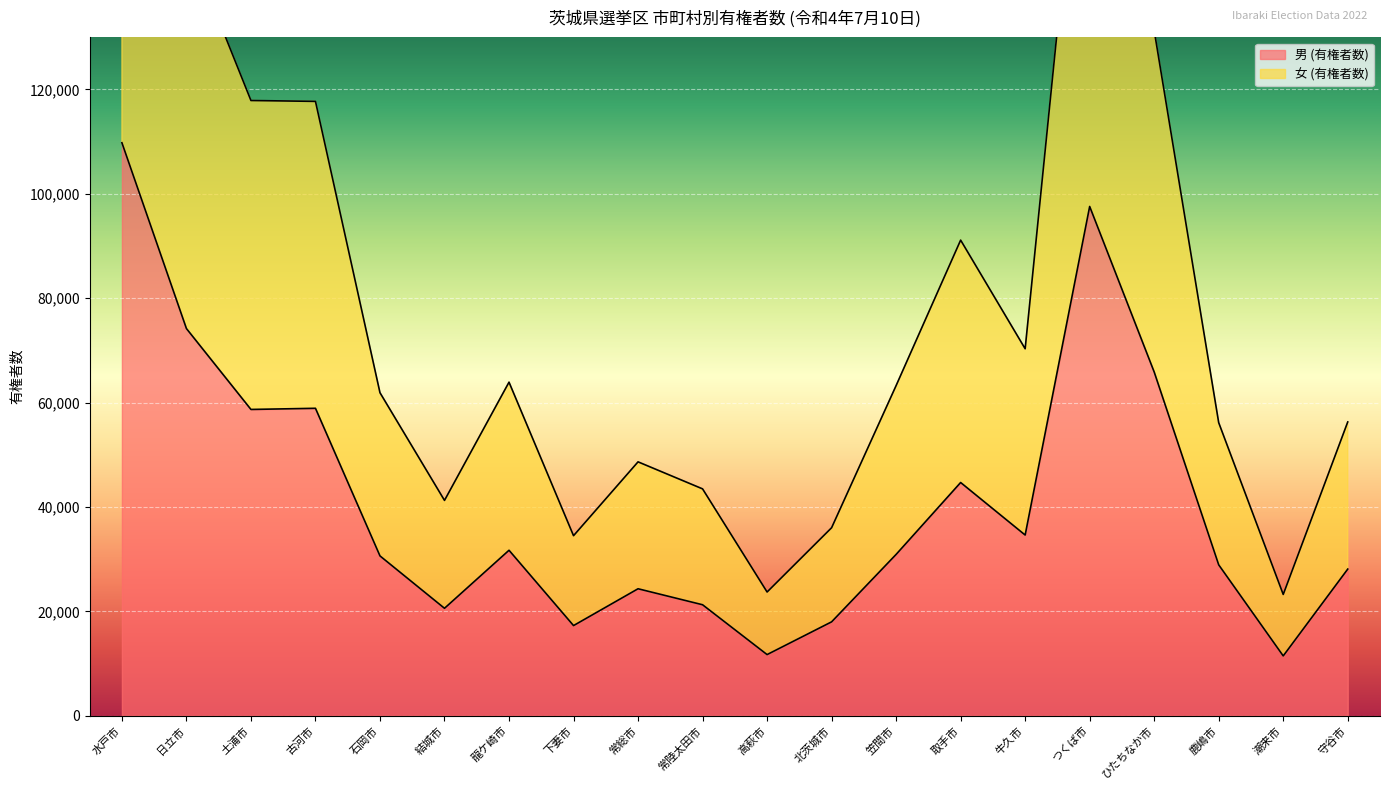

At which label does 男 (有権者数) reach its minimum?

潮来市